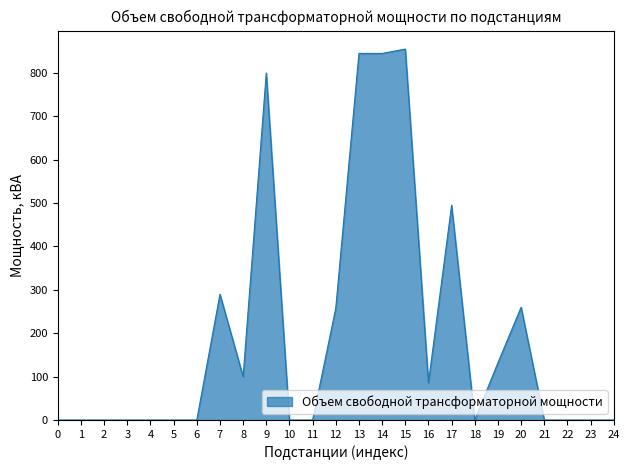

True or false: the data has more than 1 interior local peaks.

True